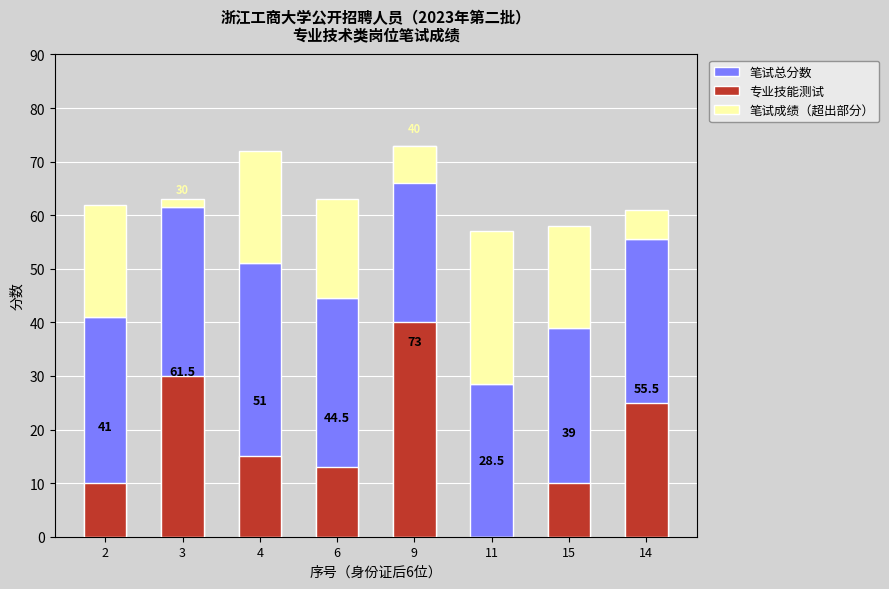

Where does the 笔试成绩（超出部分） series first go above 19?

2